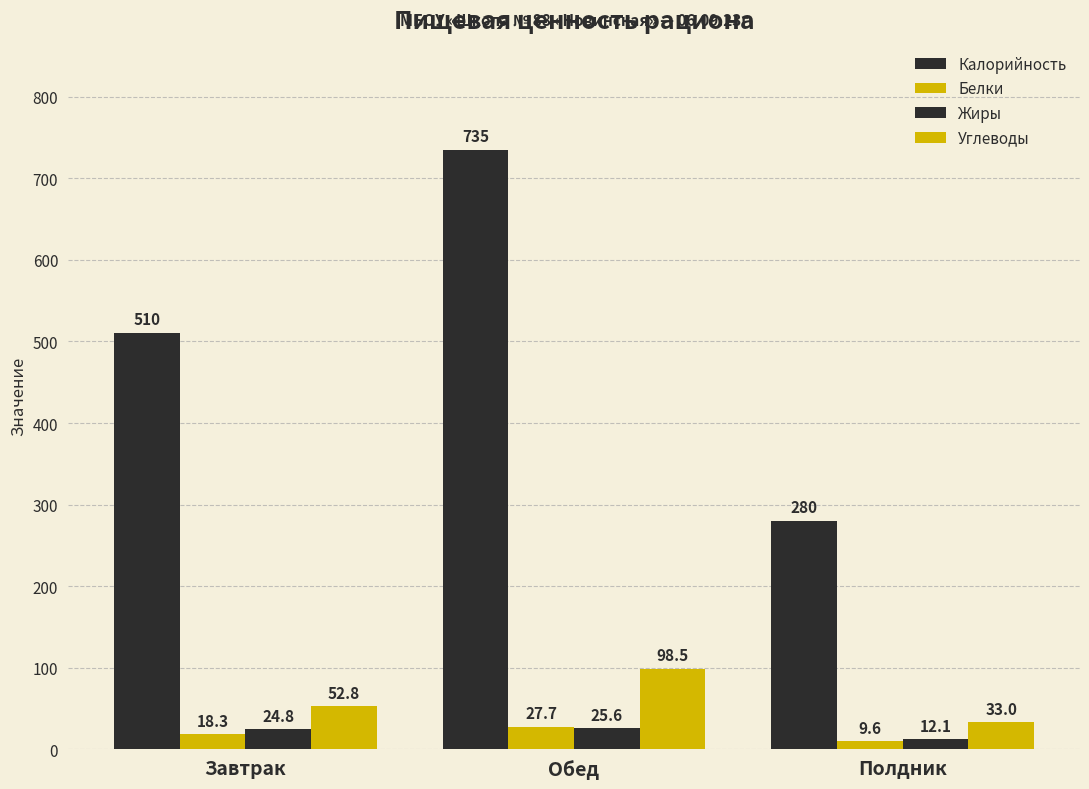

How many data points in Белки are less than 18?

1